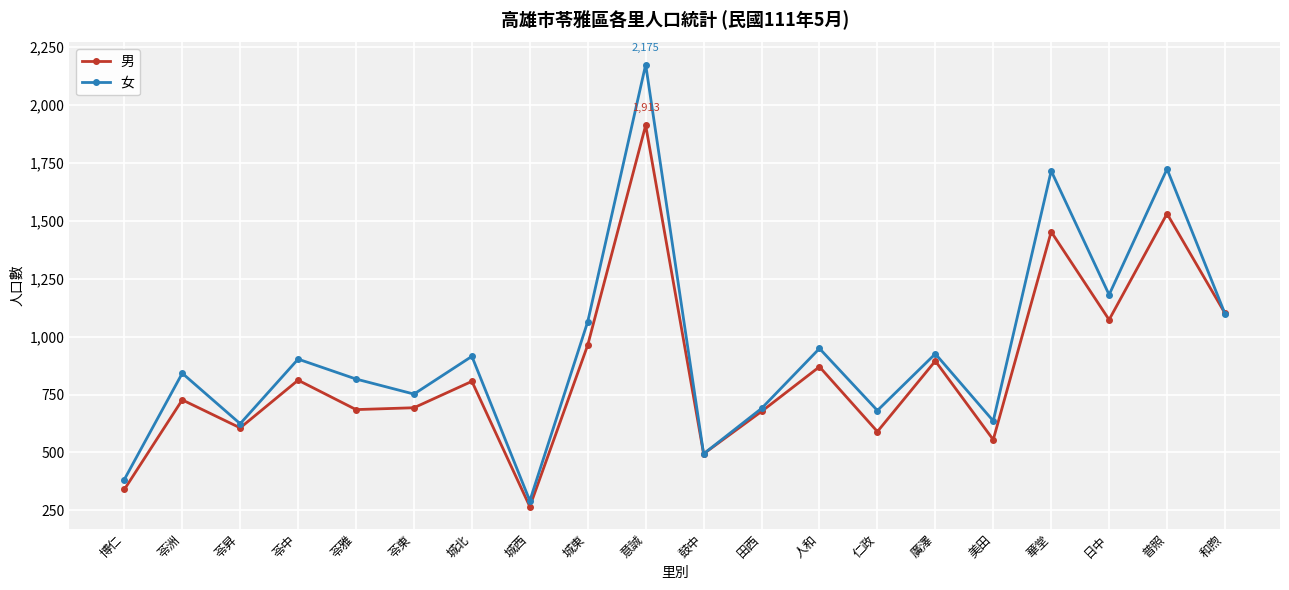

What is the difference between the 男 values at 人和 and 城北?

63